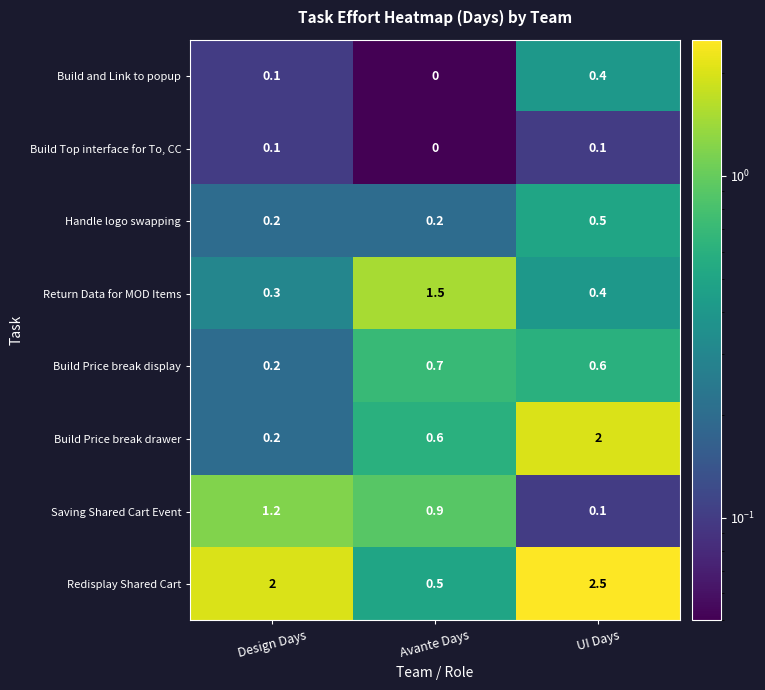

Which series has the largest total across all categories?

Redisplay Shared Cart